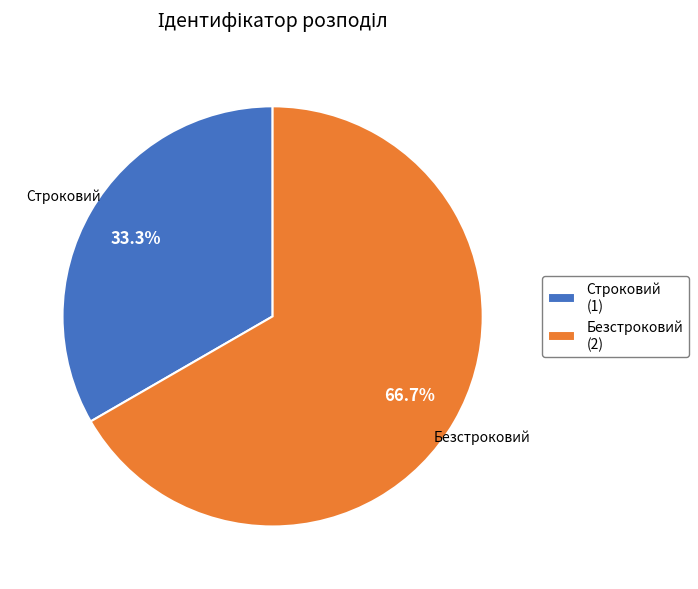

Which has a higher value, Безстроковий or Строковий?

Безстроковий